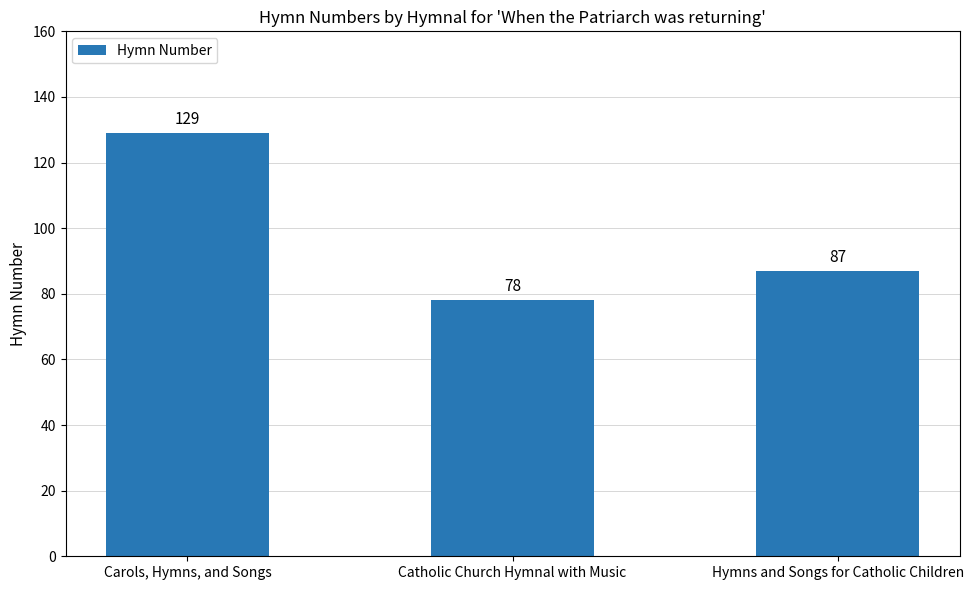

What is the label of the 1st bar from the left?

Carols, Hymns, and Songs